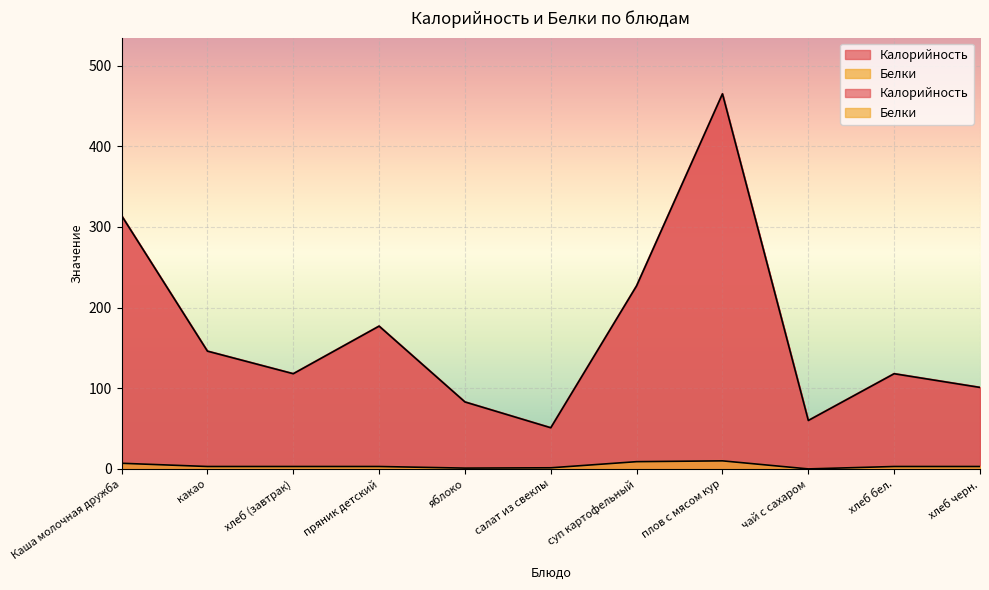

Where is the first local minimum for Калорийность?

хлеб (завтрак)